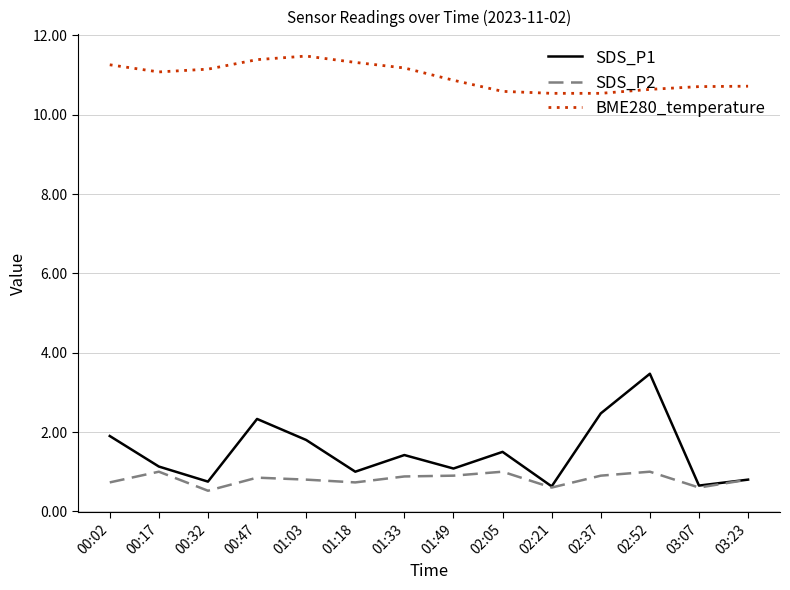

What is the approximate value of SDS_P1 at 00:47?

2.3